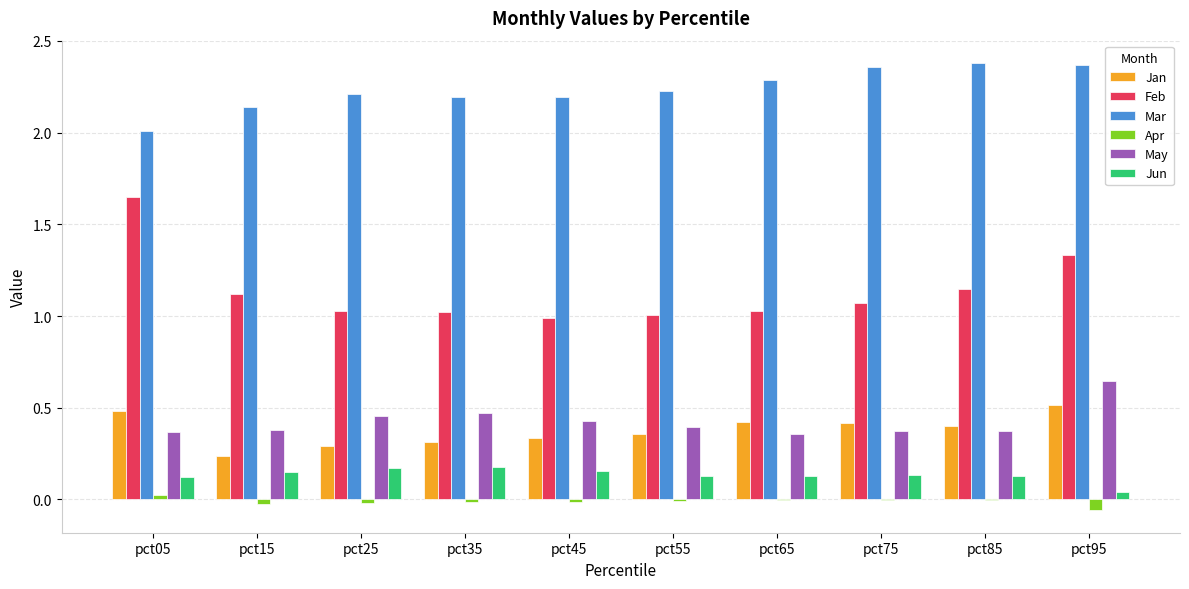

Which series has the largest total across all categories?

Mar